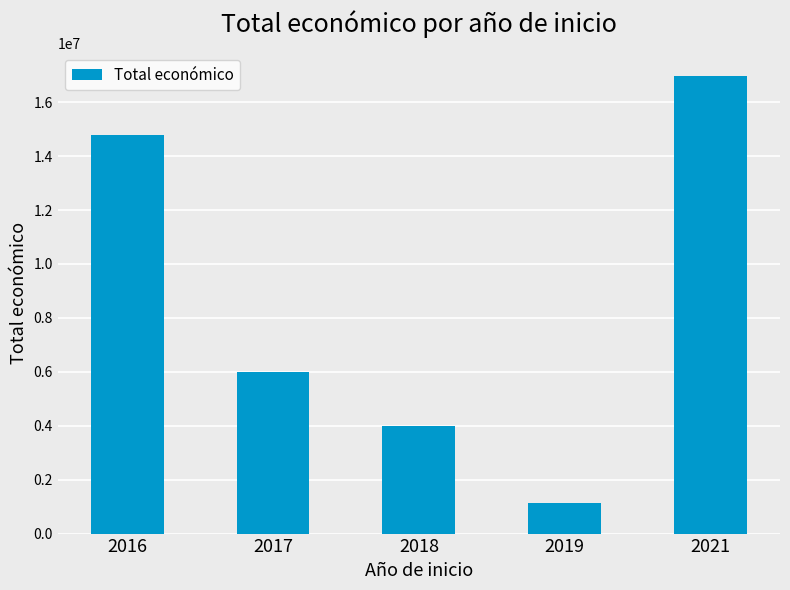

How many bars are there in total?

5